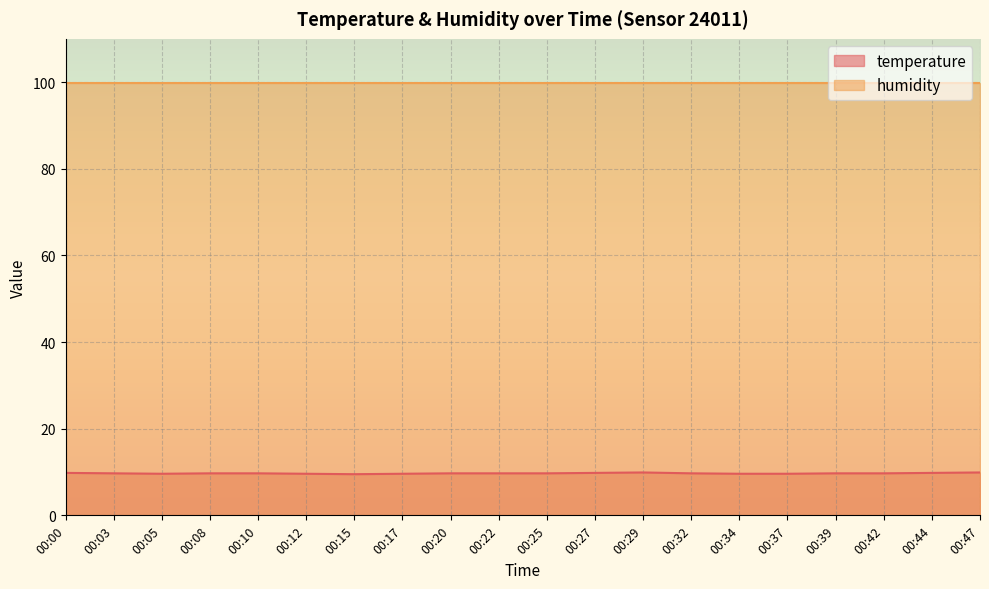

Is it true that the value at 00:37 is 15.8?

False